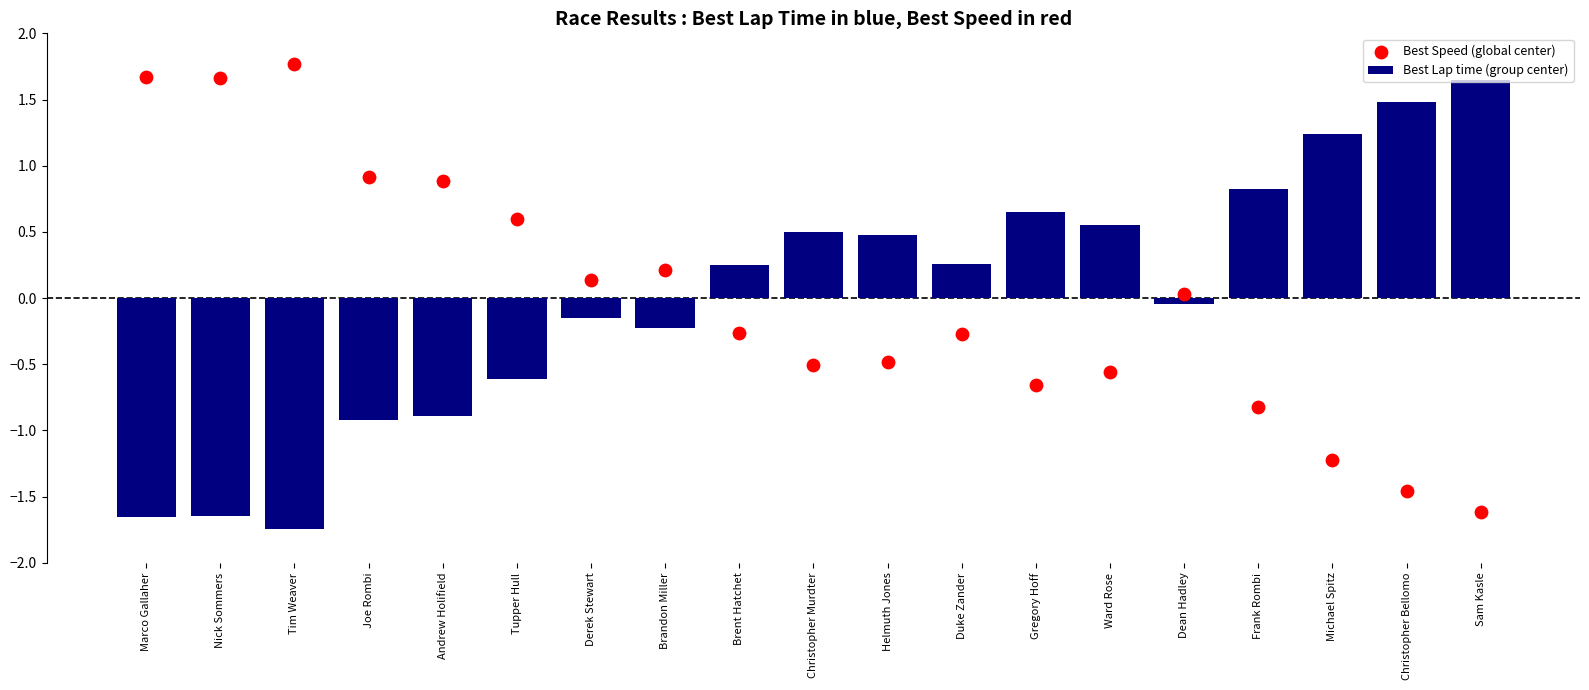

Which series has the widest spread of Y values?

Best Lap time (group center)